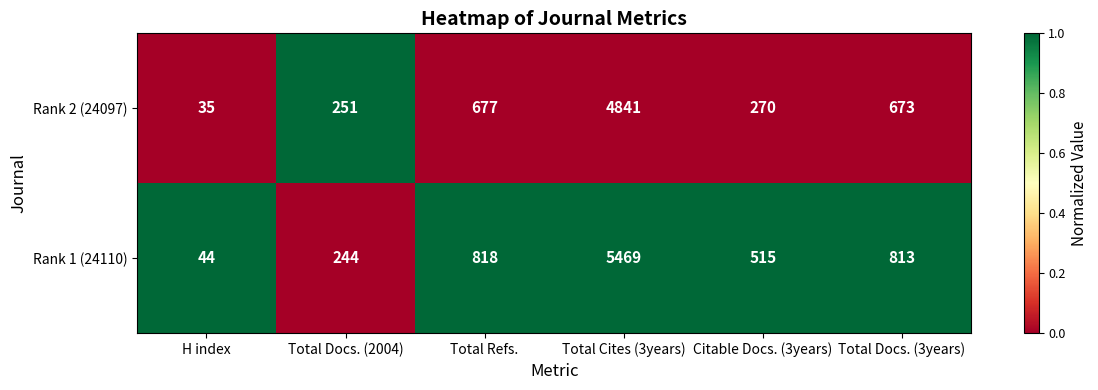

How many categories are shown in the chart?

6